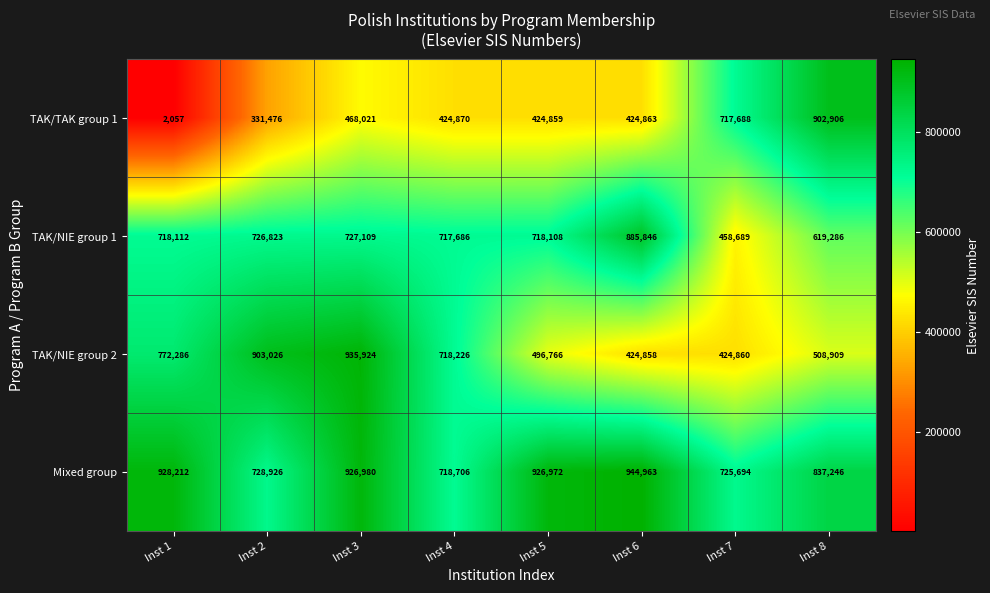

What is the maximum value shown in the chart?

944963